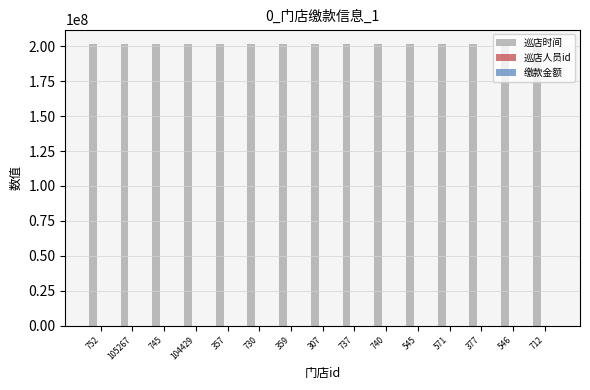

Which series has the largest total across all categories?

巡店时间